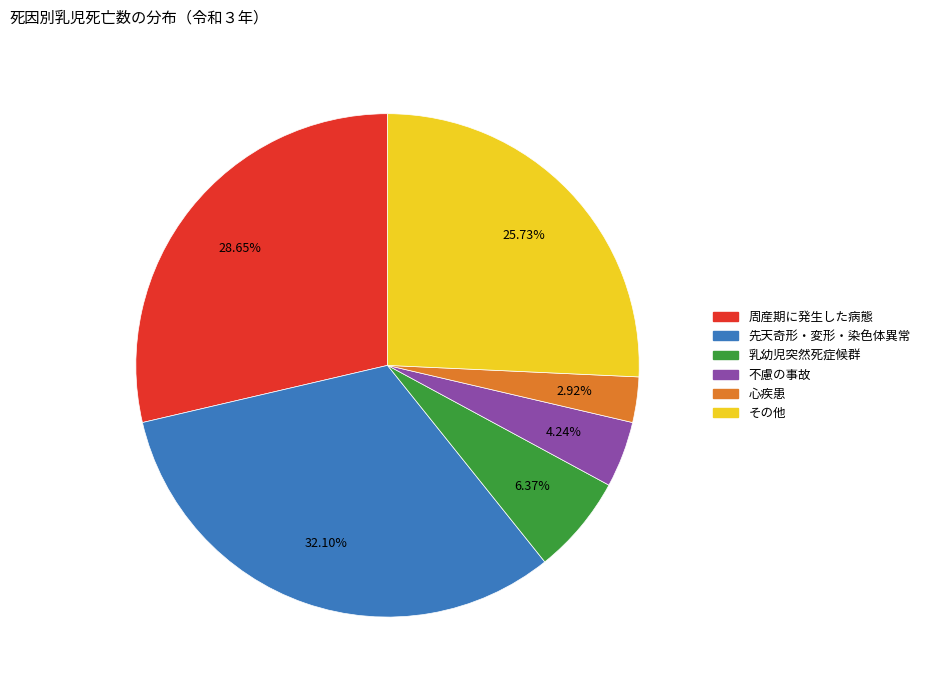

Does any single category account for the majority?

No